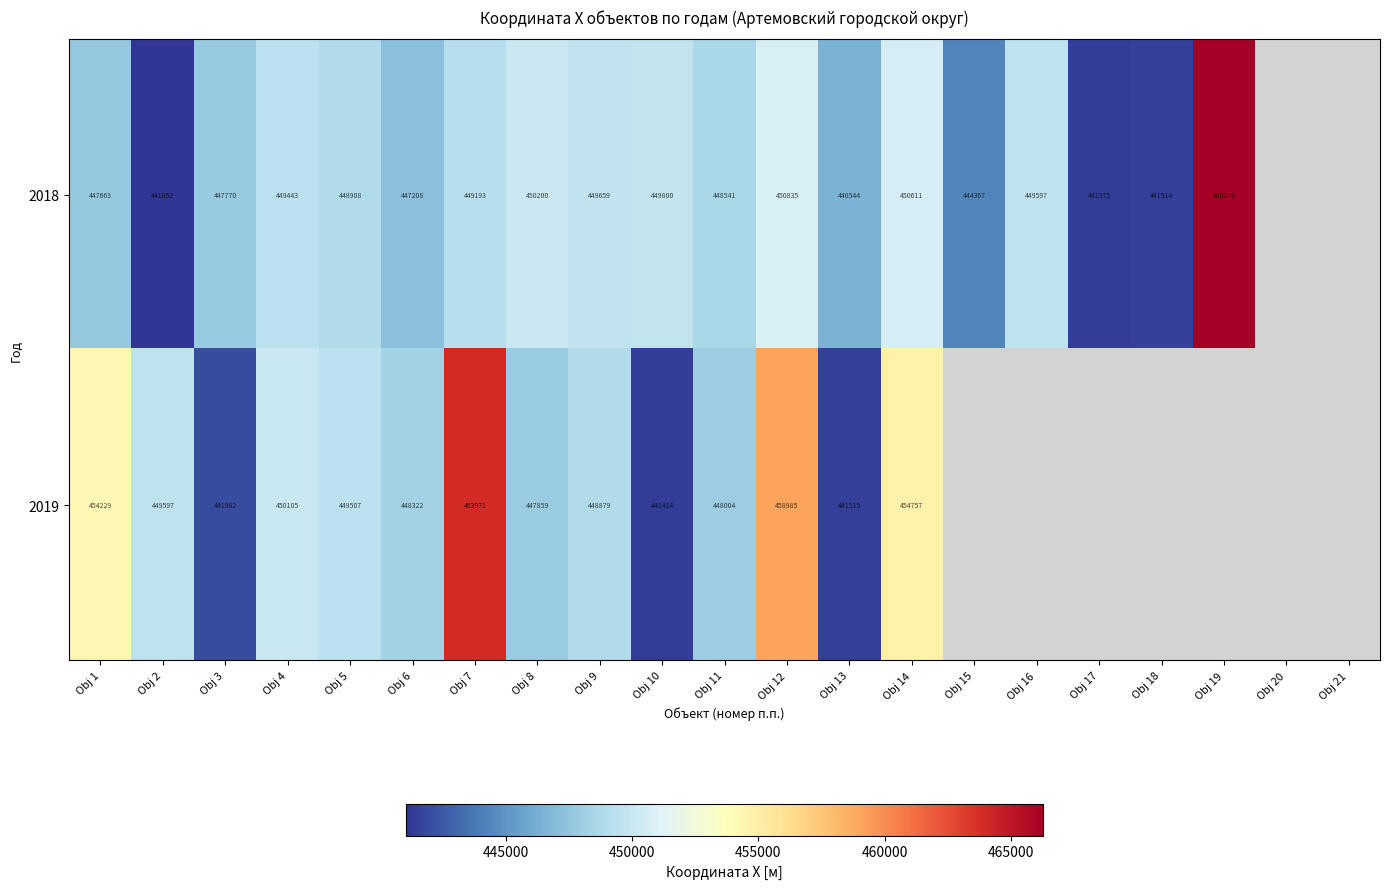

At Obj 7, list the series in order from largest to smallest.

2019, 2018